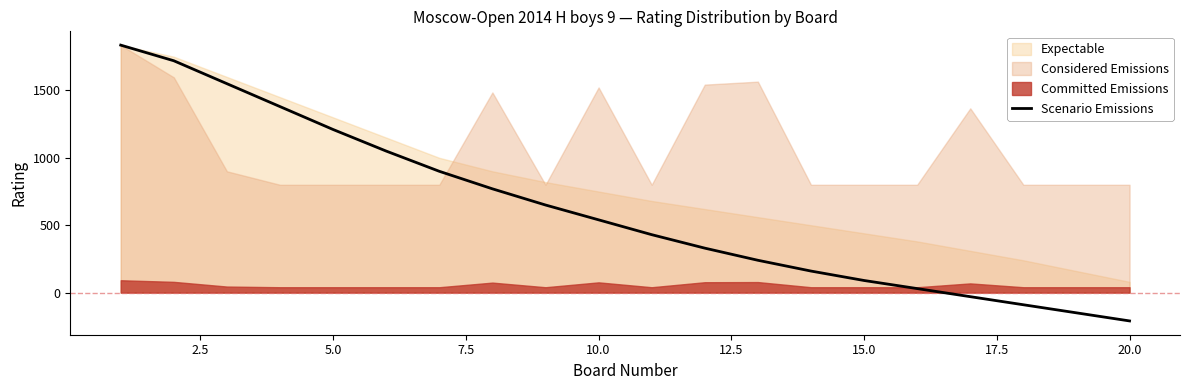

What is the lowest value of the Scenario Emissions series?

-210